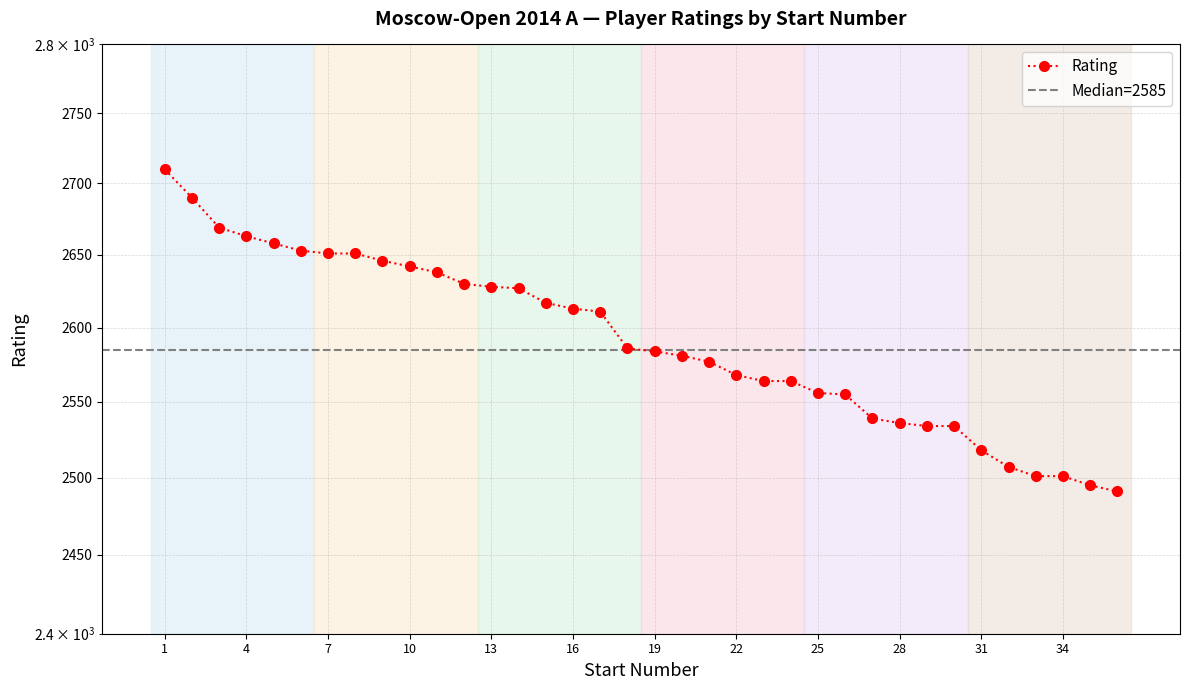

Reading right to left, transcribe all the data shown in this chart.

2491	2495	2501	2501	2507	2518	2534	2534	2536	2539	2555	2556	2564	2564	2568	2577	2581	2584	2586	2611	2613	2617	2627	2628	2630	2638	2642	2646	2651	2651	2653	2658	2663	2669	2690	2710